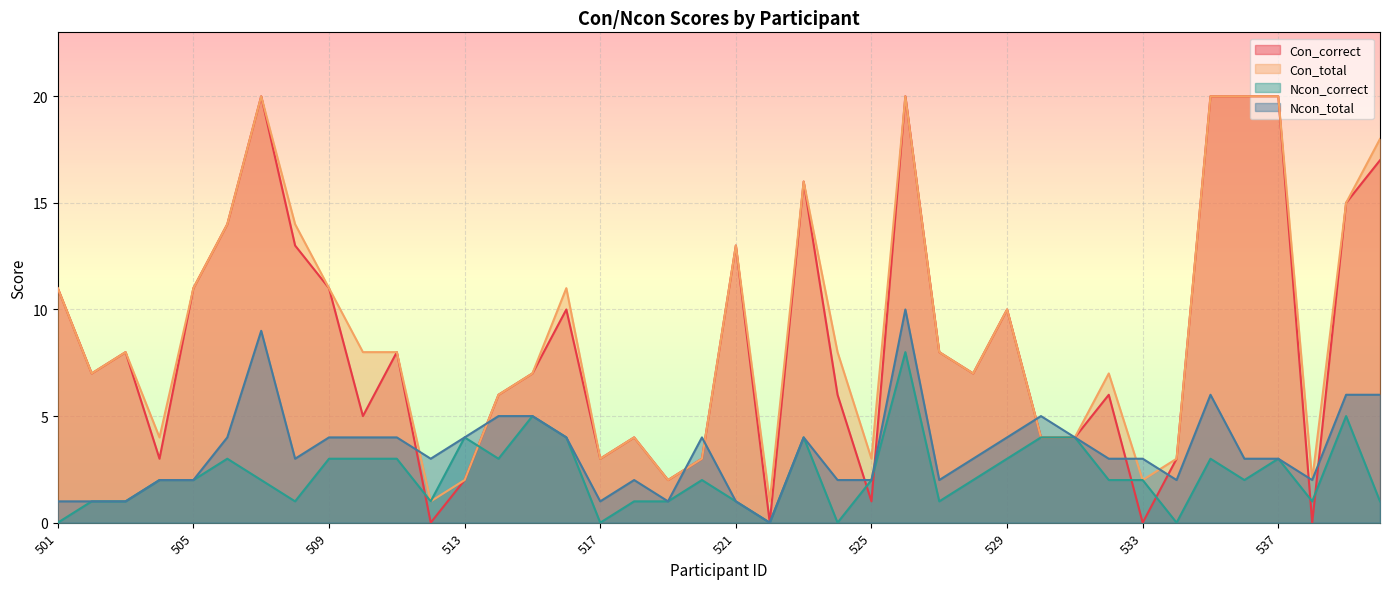

The Ncon_total series shows 5 at 528. True or false?

False